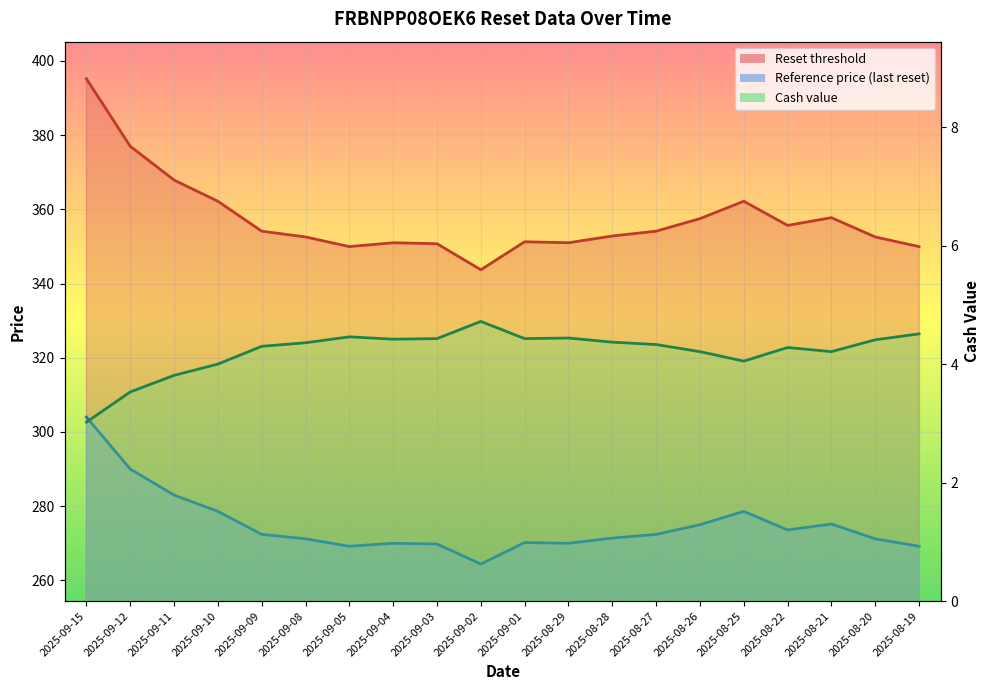

What is the difference between the maximum and minimum values in the Reset threshold series?

51.5